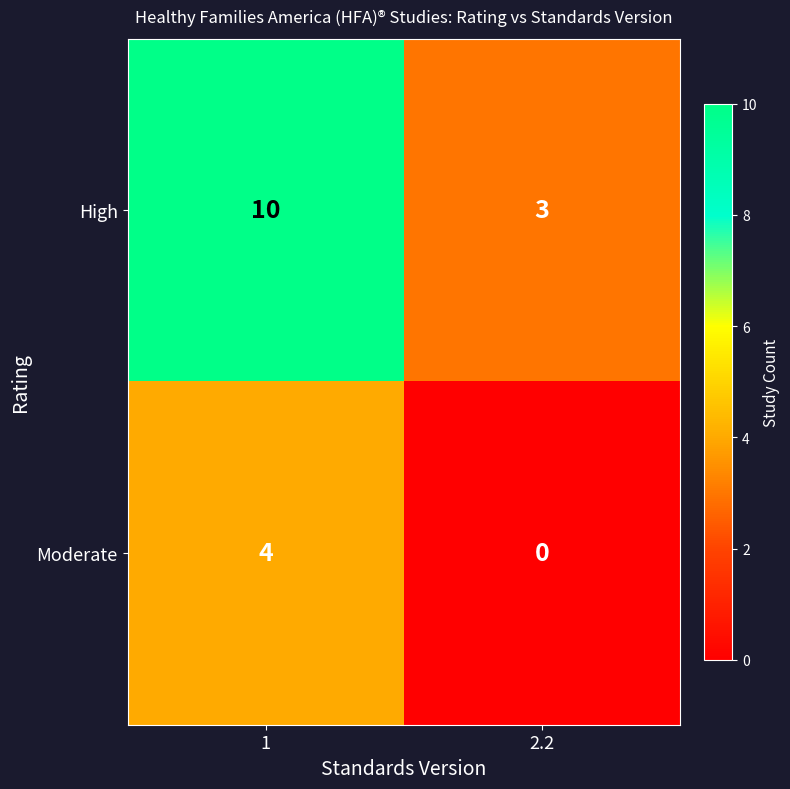

Where is High nearest to the value 6?

2.2